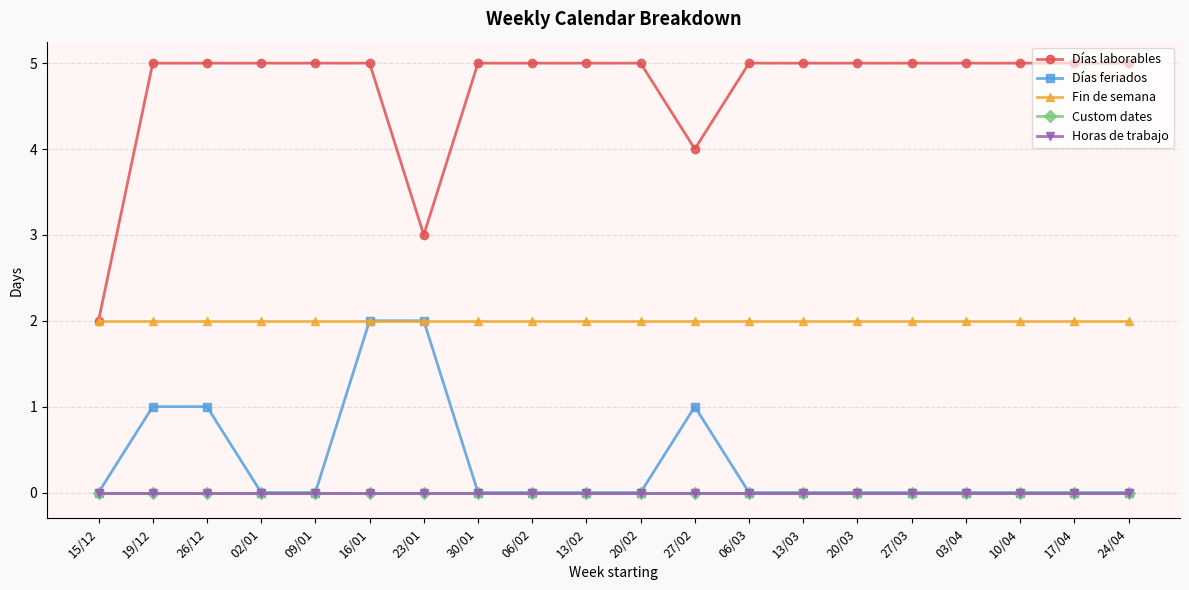

Is this an area chart (filled region under the line)?

No